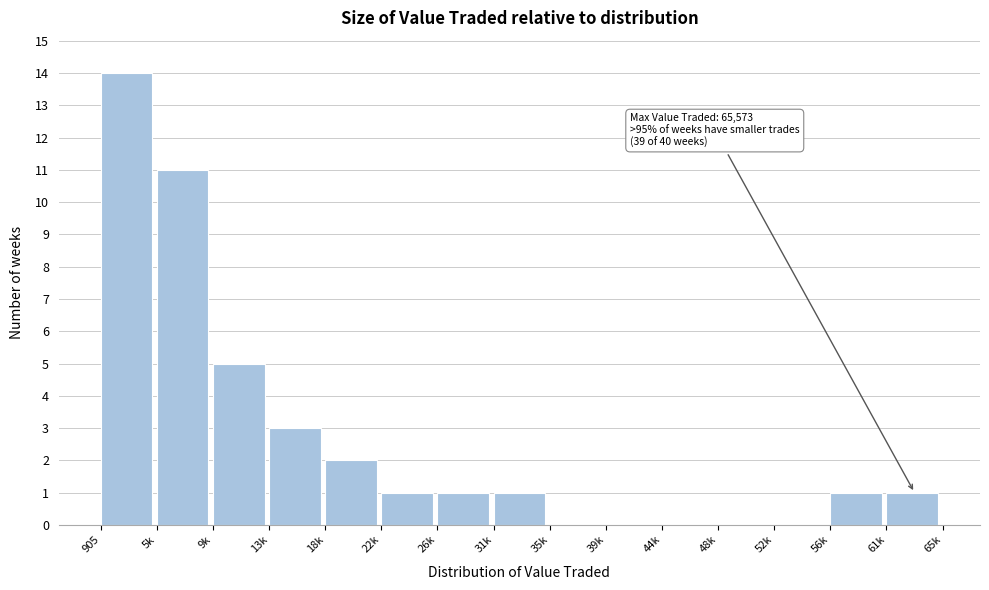

Reading left to right, transcribe all the data shown in this chart.

905=14	5k=11	9k=5	13k=3	18k=2	22k=1	26k=1	31k=1	35k=0	39k=0	44k=0	48k=0	52k=0	56k=1	61k=1